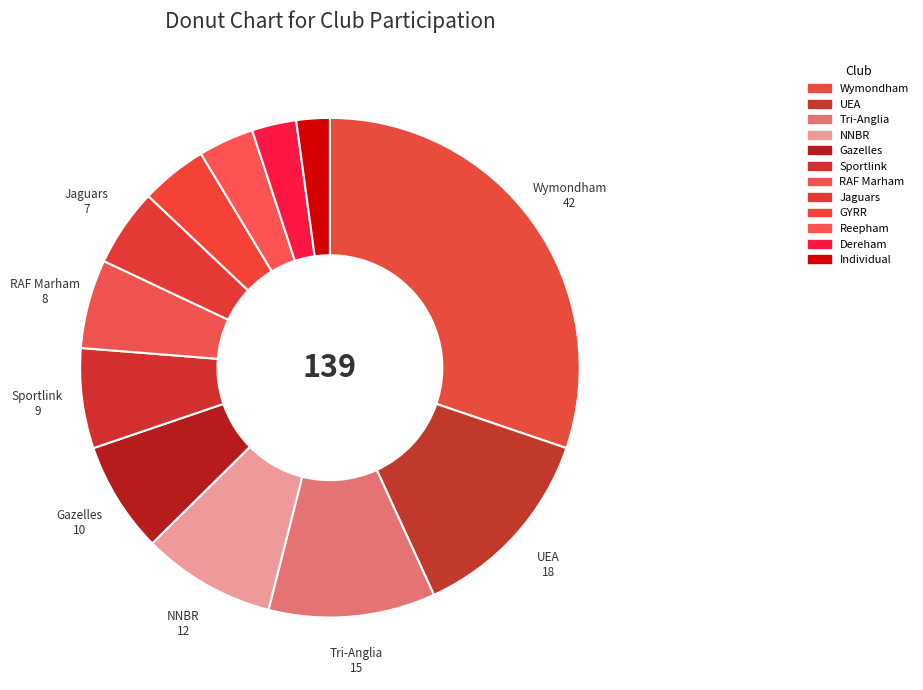

Count the number of slices in the pie.

12